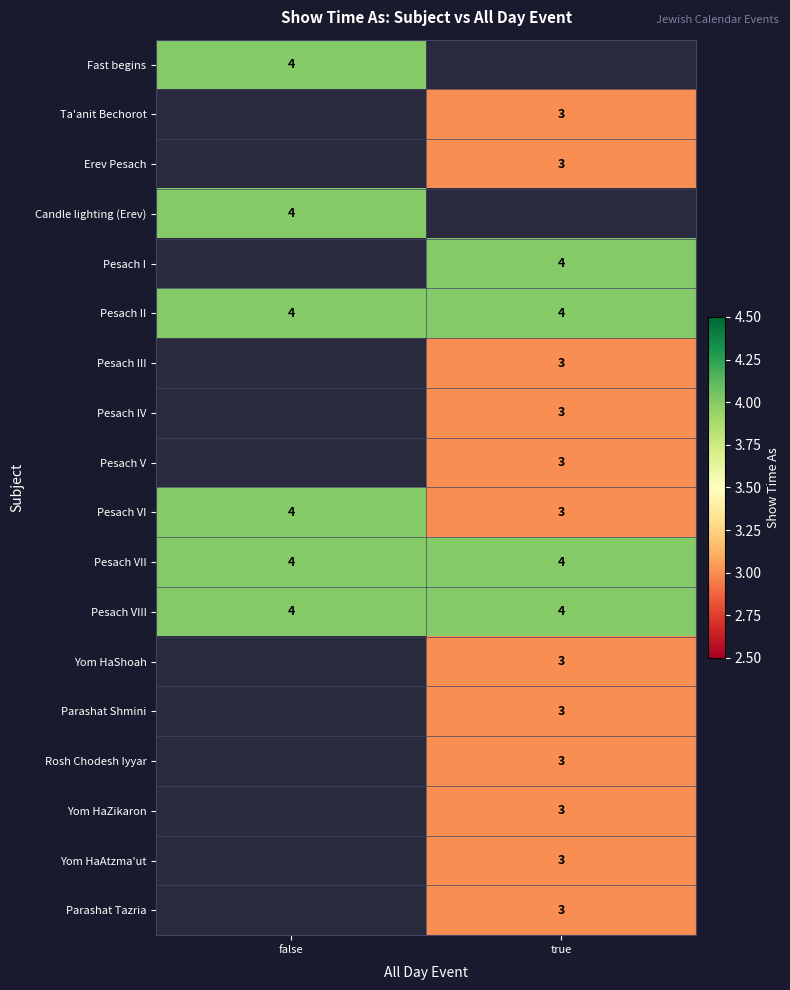

Is it true that Yom HaShoah equals 2 at true?

False